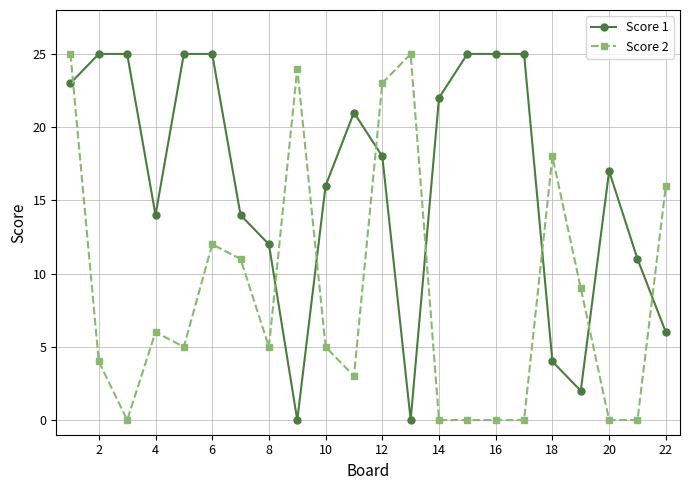

After their last crossing, which series has the higher values: Score 2 or Score 1?

Score 2